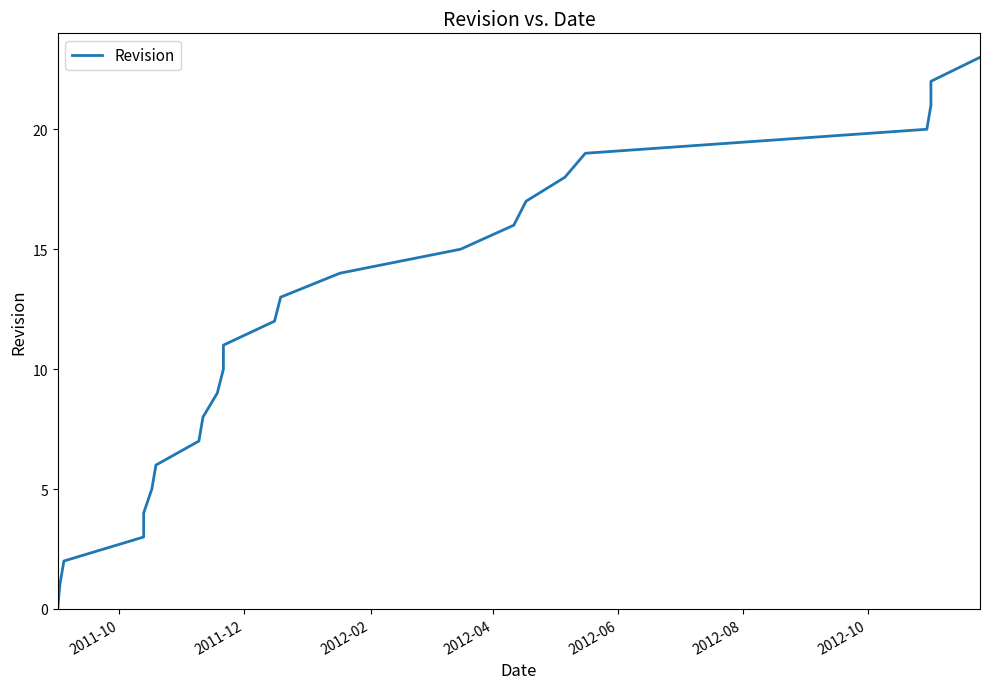

What is the value of the 17th point from the left?

16